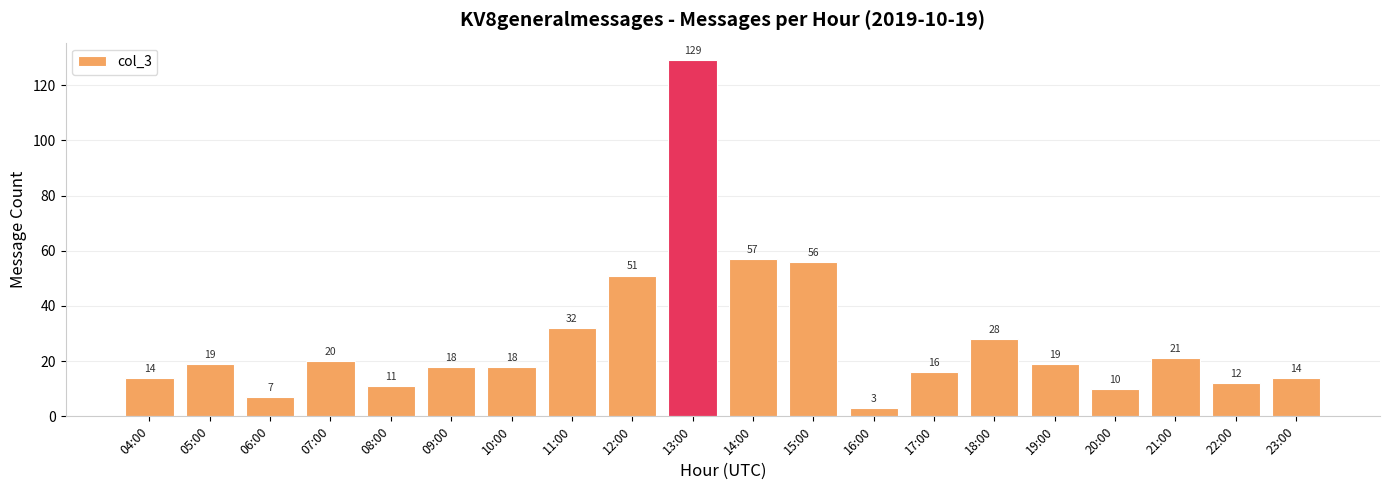

Approximately how many times larger is the value at 20:00 compared to 12:00?

0.2